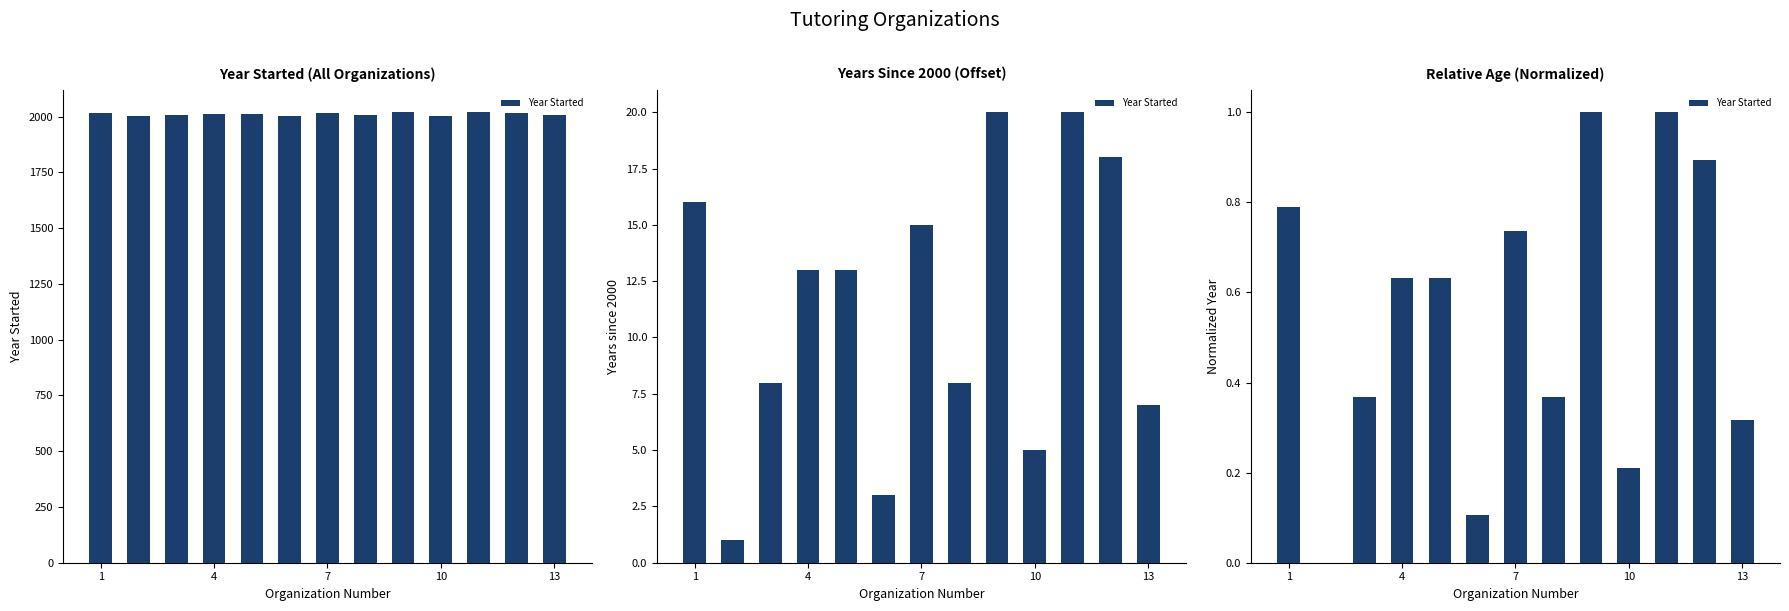

Count the number of values greater than 0.

12